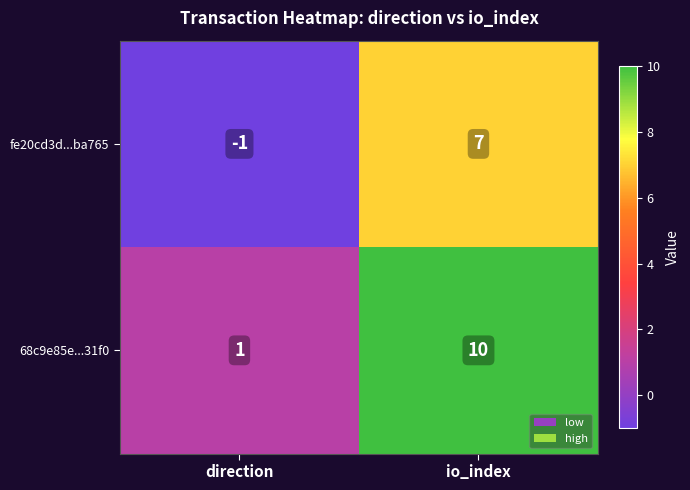

What is the difference between the maximum and minimum values in the 68c9e85e...31f0 series?

9